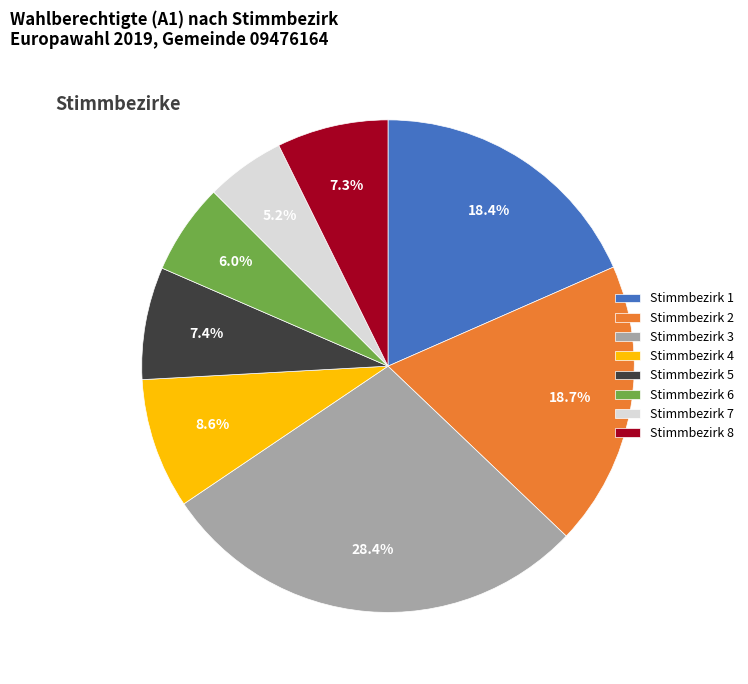

Which category has the biggest portion of the pie?

Stimmbezirk 3